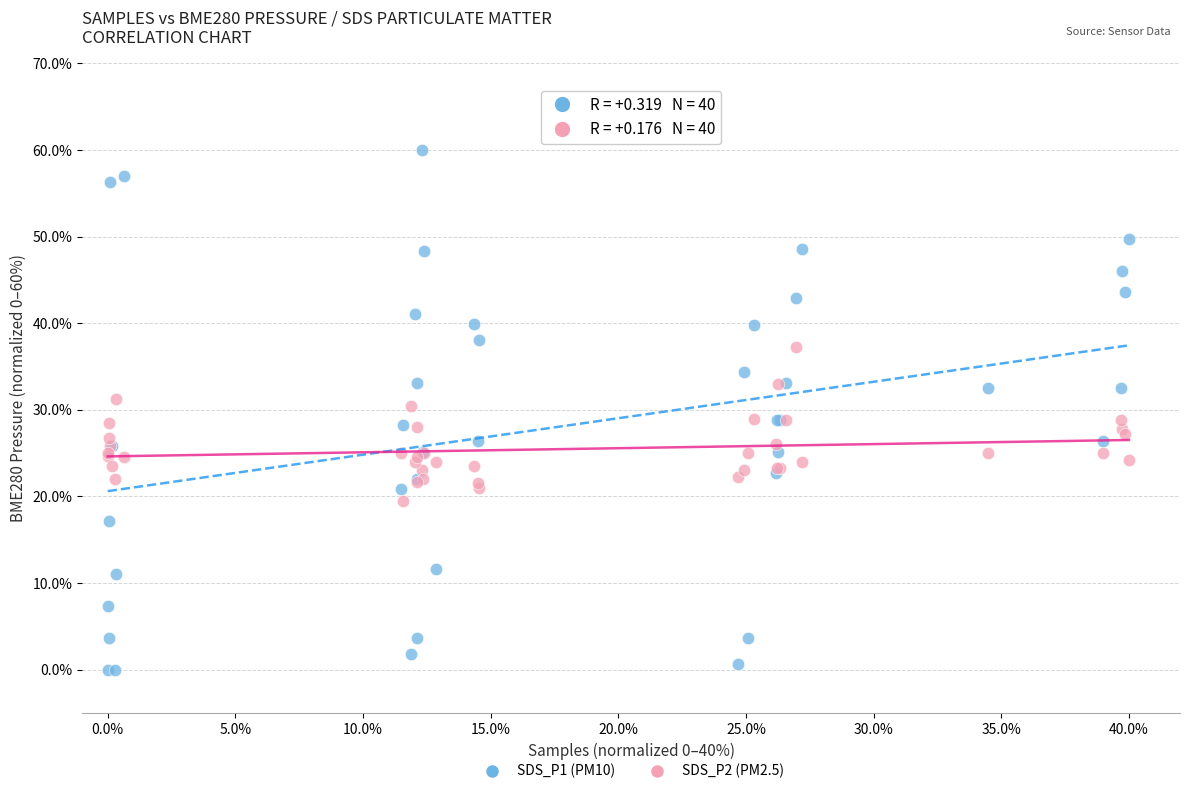

Which series has the widest spread of Y values?

SDS_P1 (PM10)